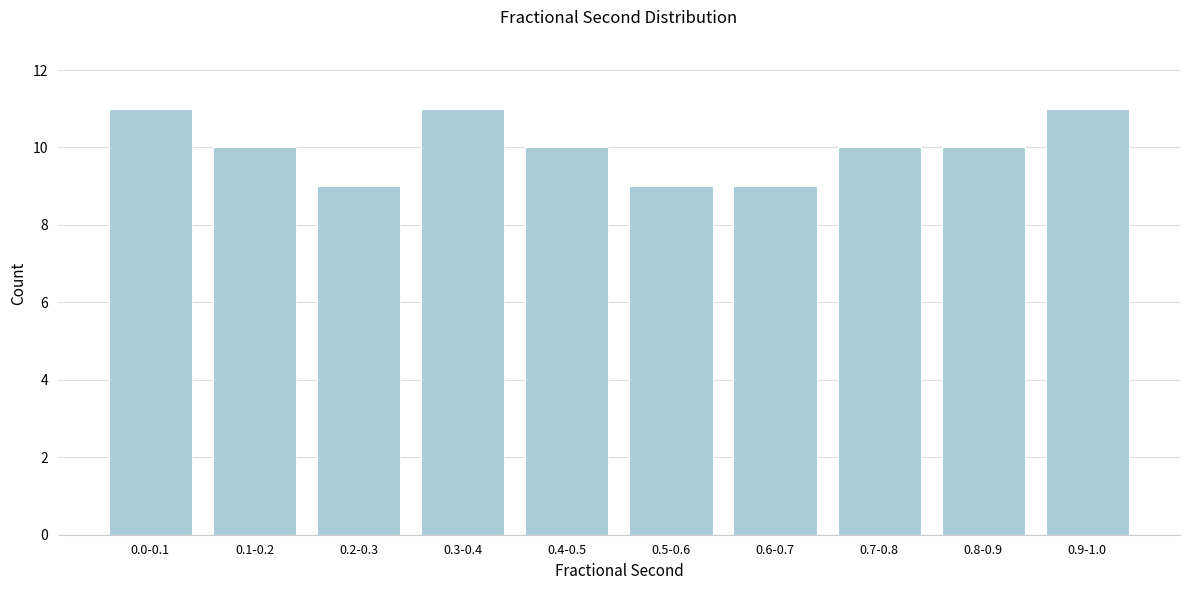

Reading left to right, what are all the values shown in this chart?

0.0-0.1=11	0.1-0.2=10	0.2-0.3=9	0.3-0.4=11	0.4-0.5=10	0.5-0.6=9	0.6-0.7=9	0.7-0.8=10	0.8-0.9=10	0.9-1.0=11